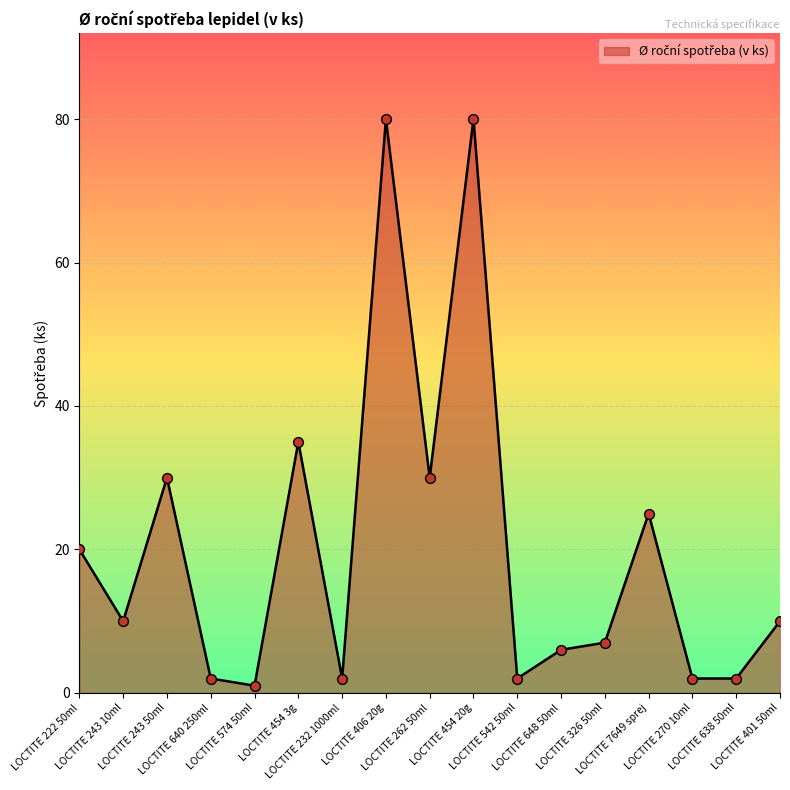

Between LOCTITE 270 10ml and LOCTITE 243 10ml, which is larger?

LOCTITE 243 10ml